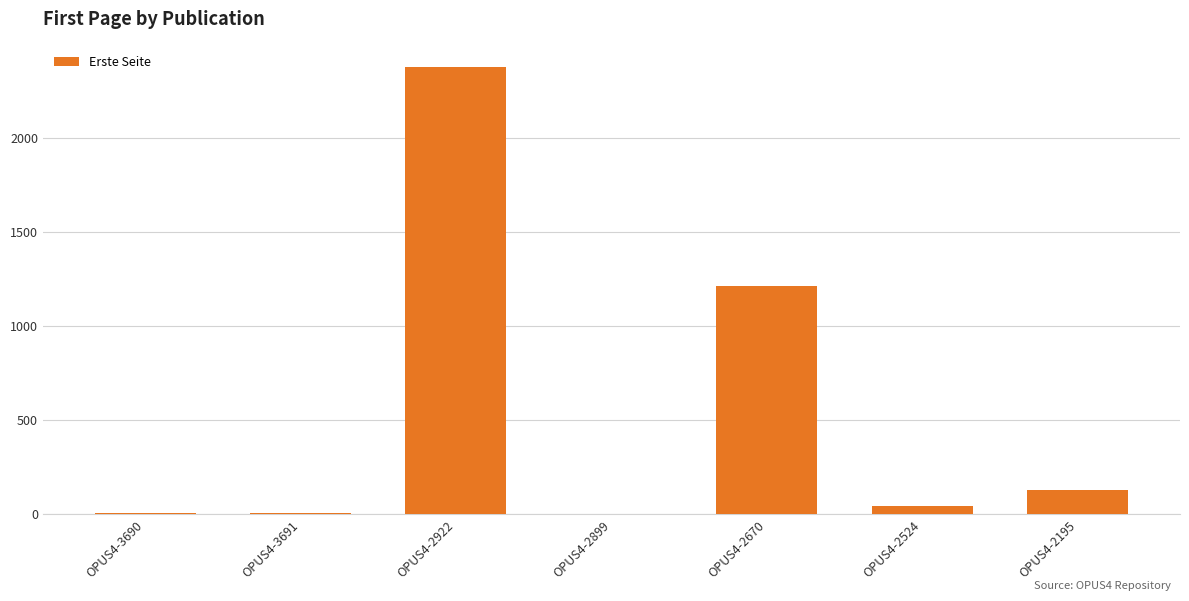

At which label is the value closest to 1188?

OPUS4-2670